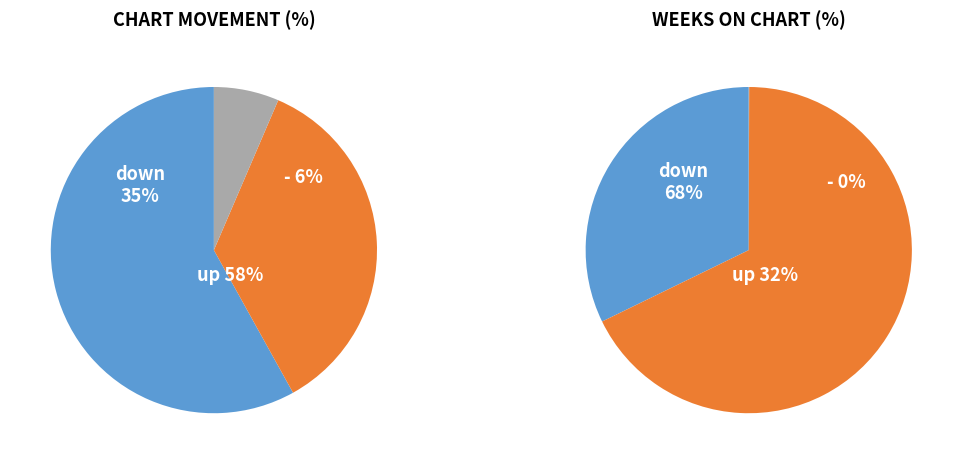

Rank the categories by value from highest to lowest.

up, down, -